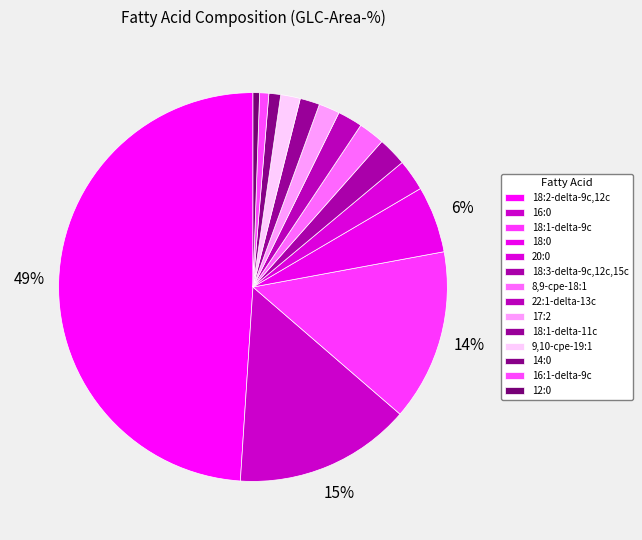

How many slices are in this pie chart?

14